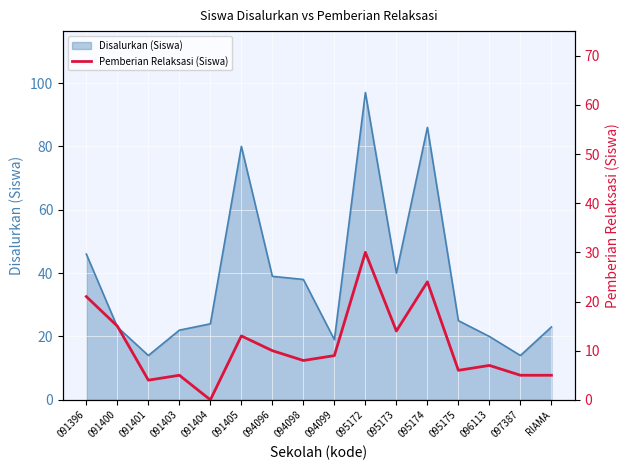

Which category has the highest value in the Disalurkan (Siswa) series?

095172